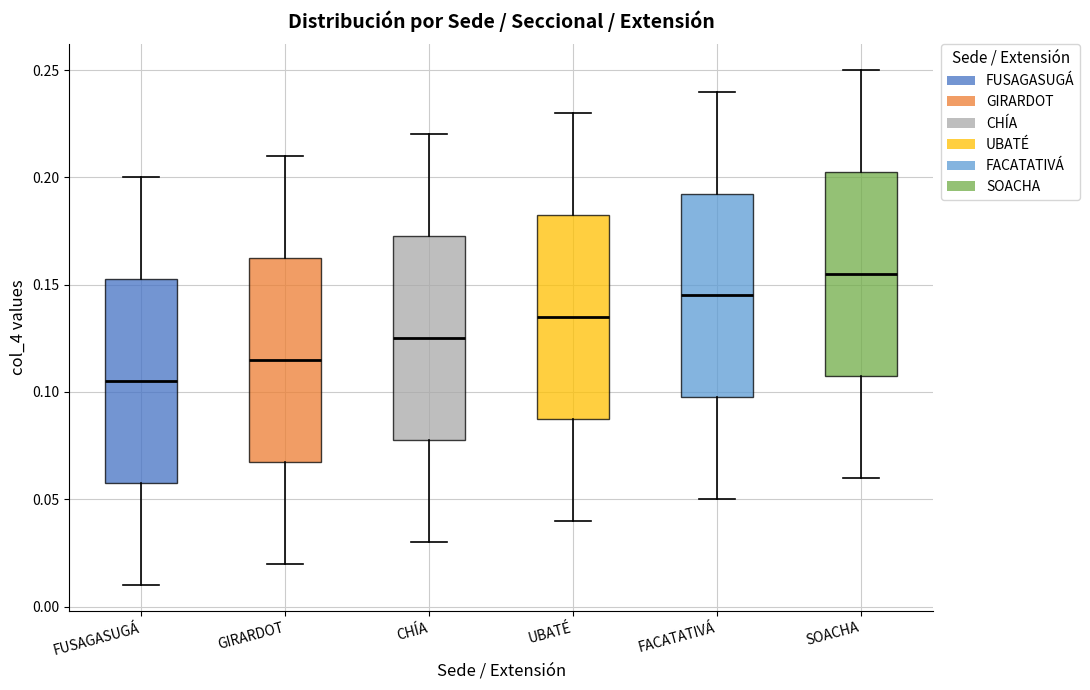

Where is the upper edge of the box for SOACHA on the y-axis? The values are not printed on the chart, so give them approximately, as read against the axis.

0.205